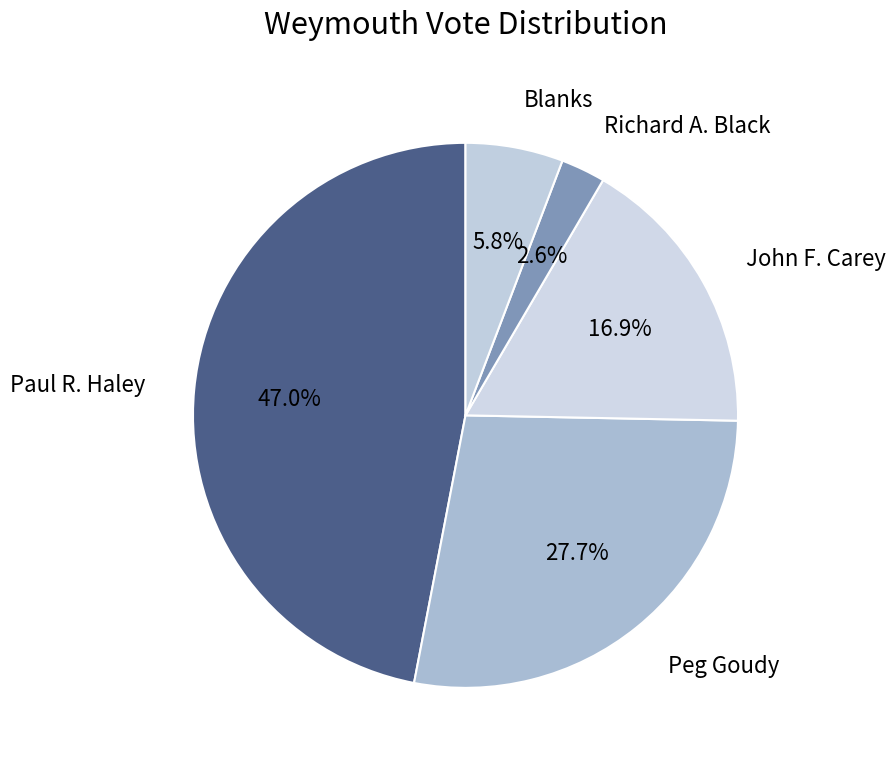

Count the number of slices in the pie.

5